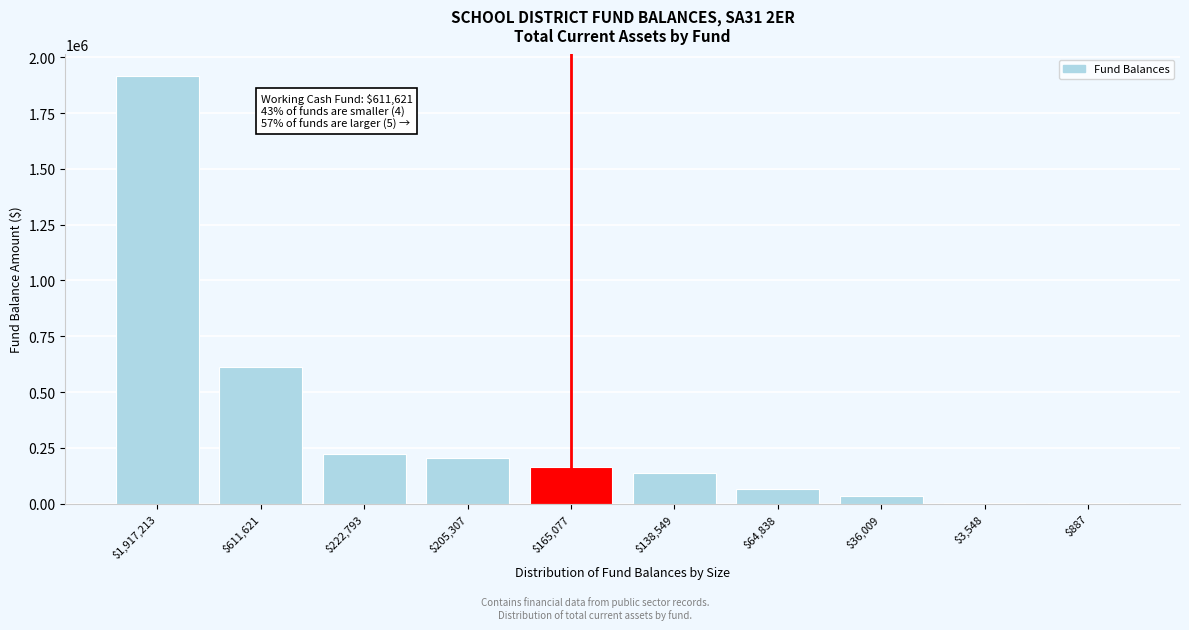

Where is the data nearest to the value 959050?

$611,621